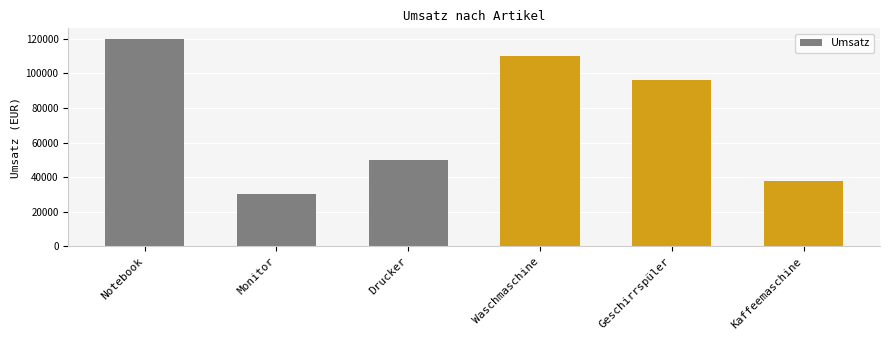

What is the label of the 2nd bar from the right?

Geschirrspüler